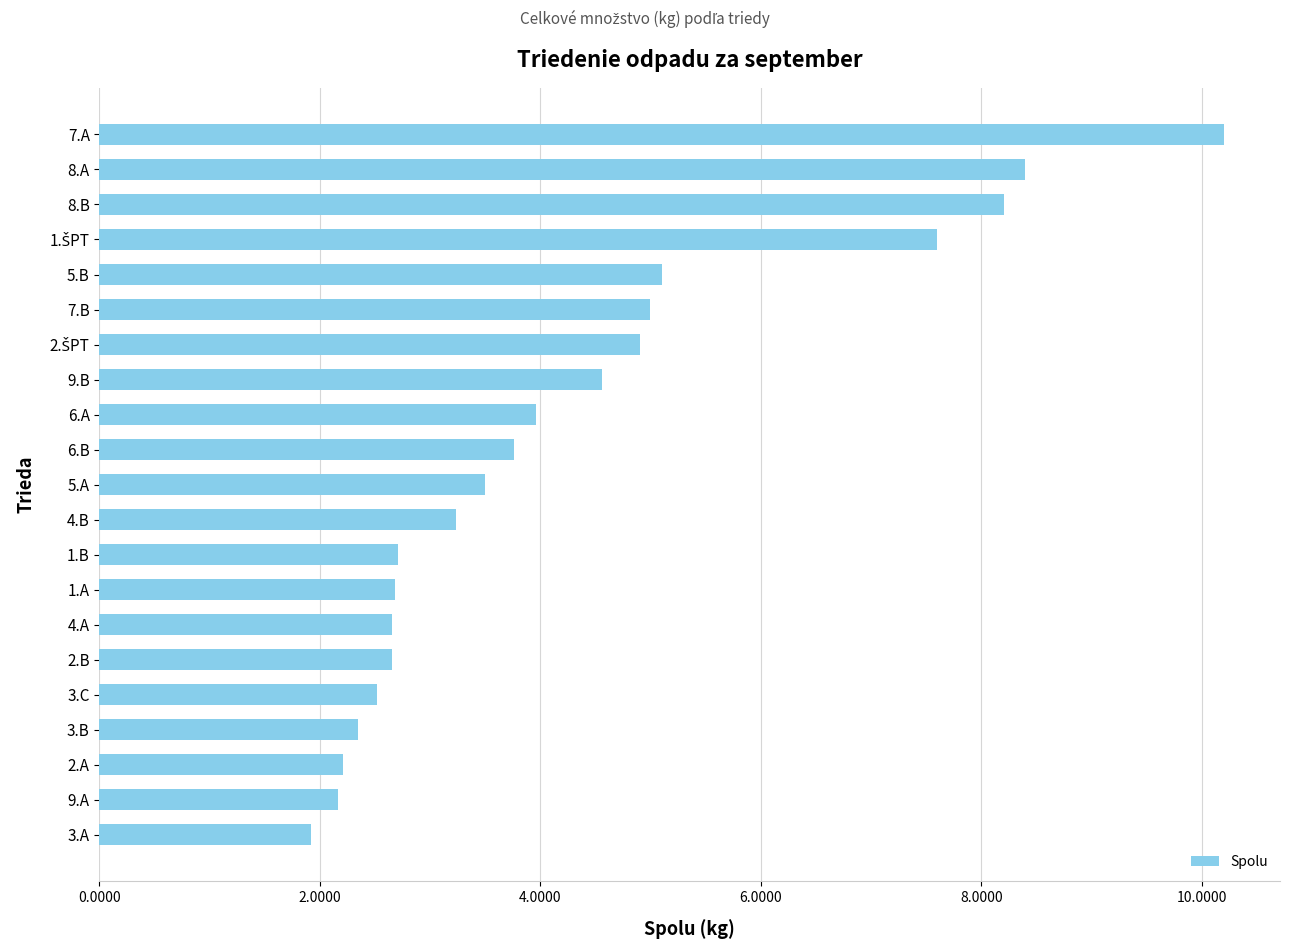

What value does the data have at 9.B?

4.6